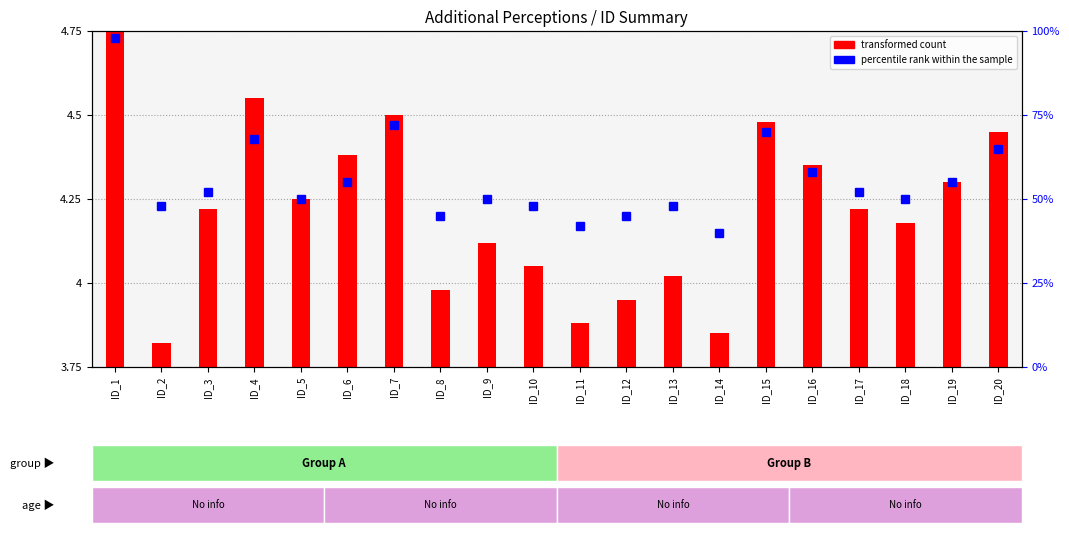

Rank the series by their average value, from lowest to highest.

transformed count, percentile rank within the sample